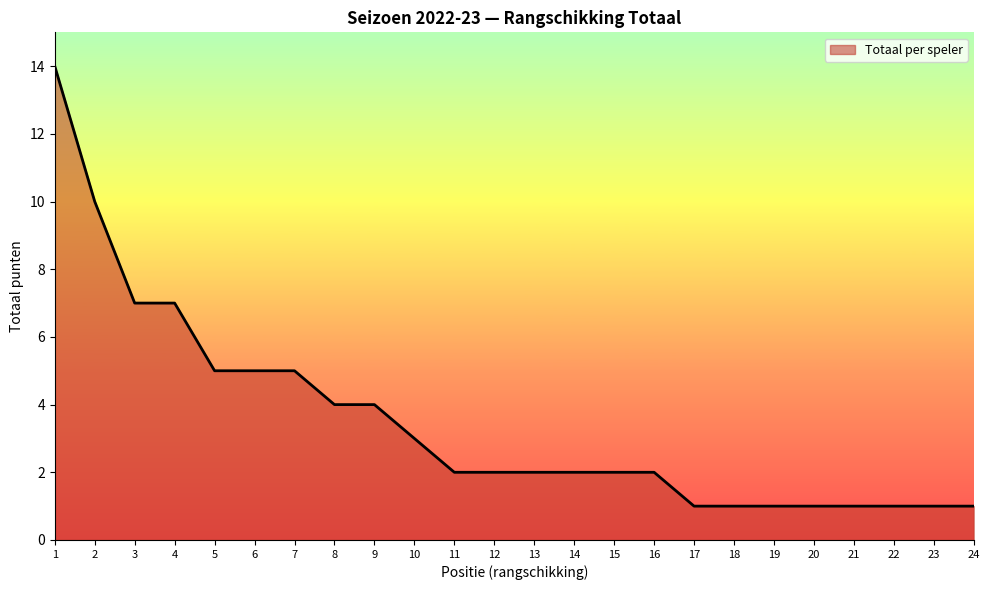

Approximately how many times larger is the value at 20 compared to 23?

1.0